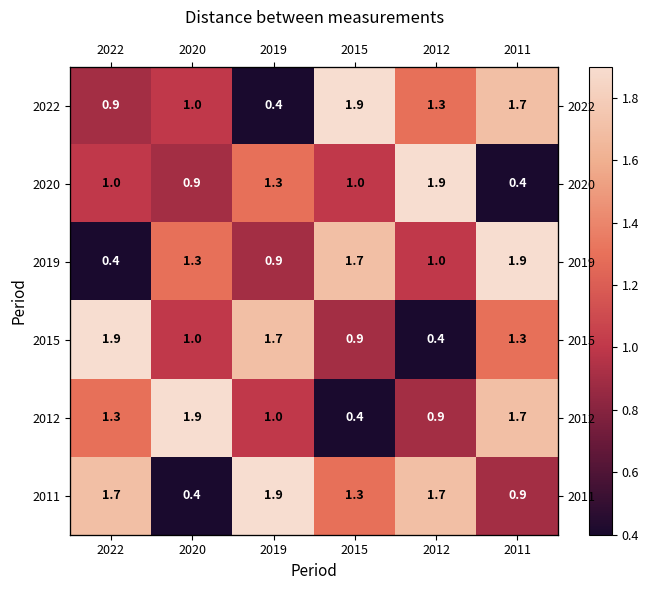

At which category is the sum across all series the highest?

2011